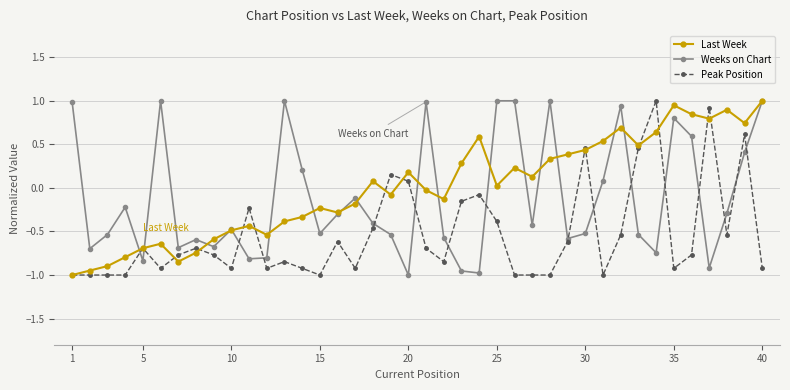

How many intersections are there between Peak Position and Weeks on Chart?

16